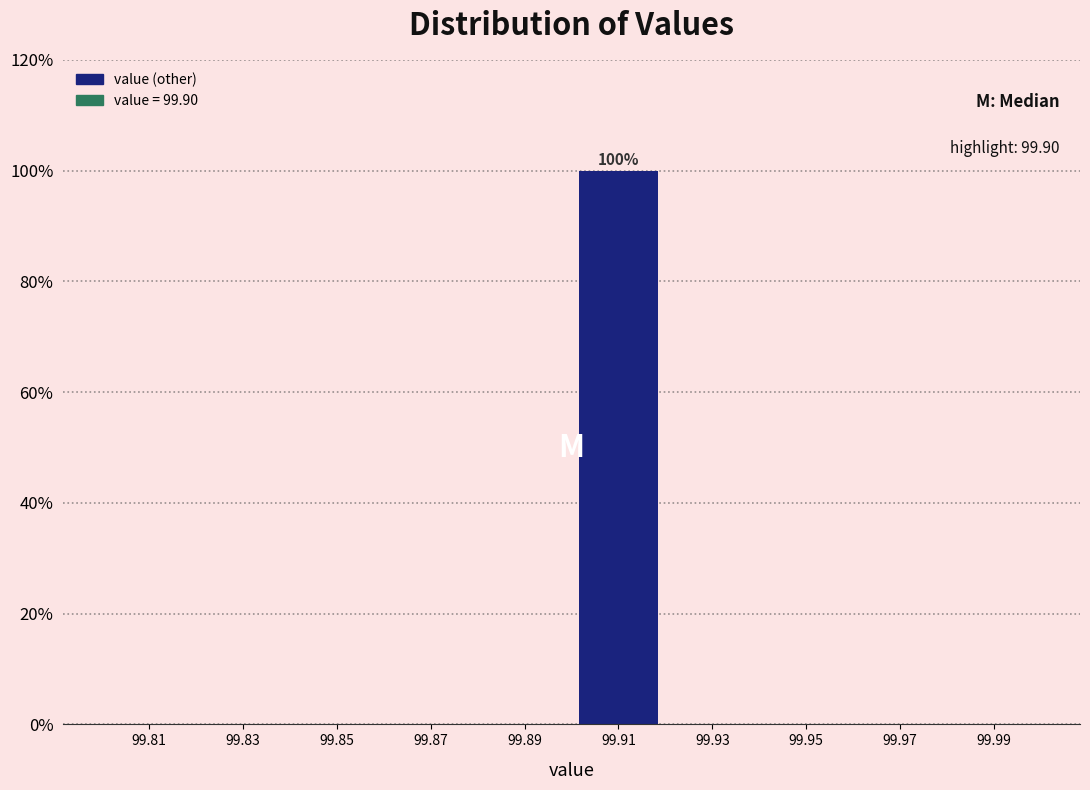

Over which range of the x-axis is the bar tallest?

99.90 to 99.92